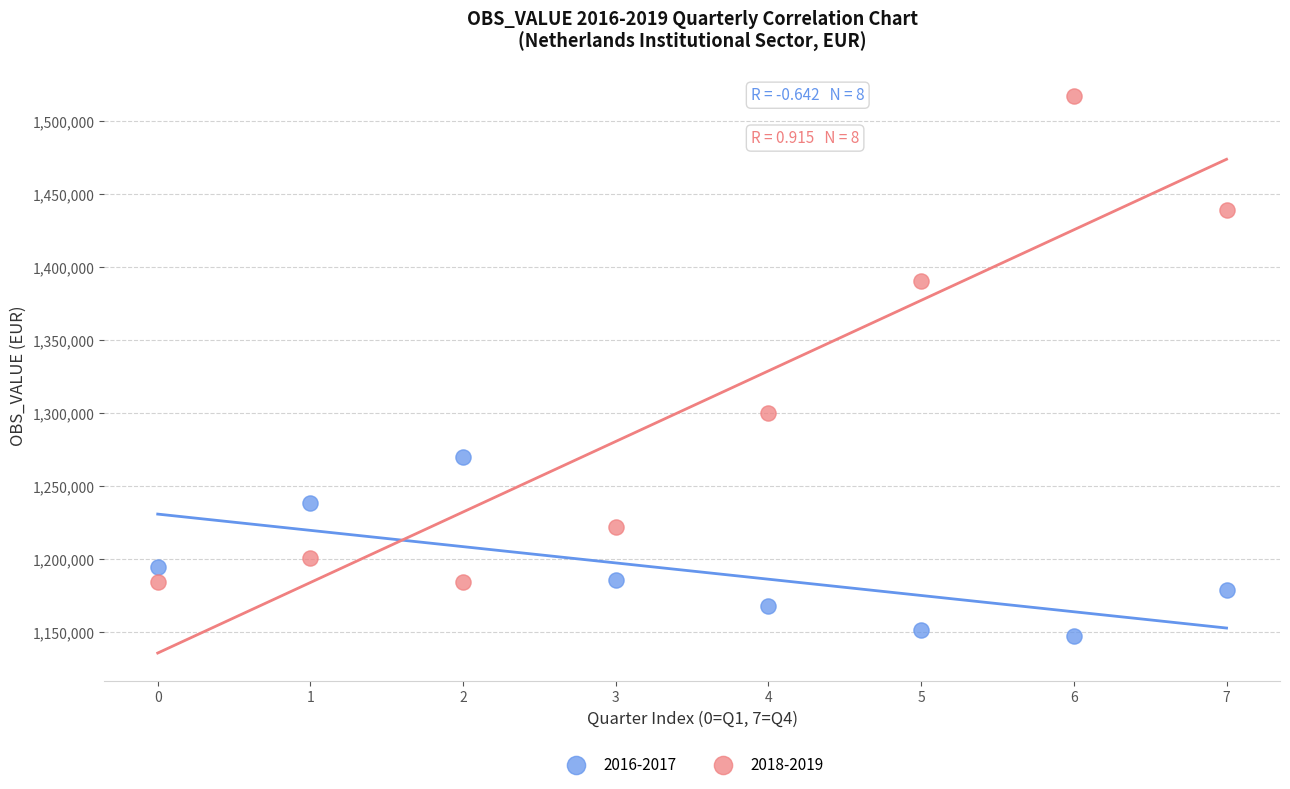

What are all the series names shown in the legend?

2016-2017, 2018-2019